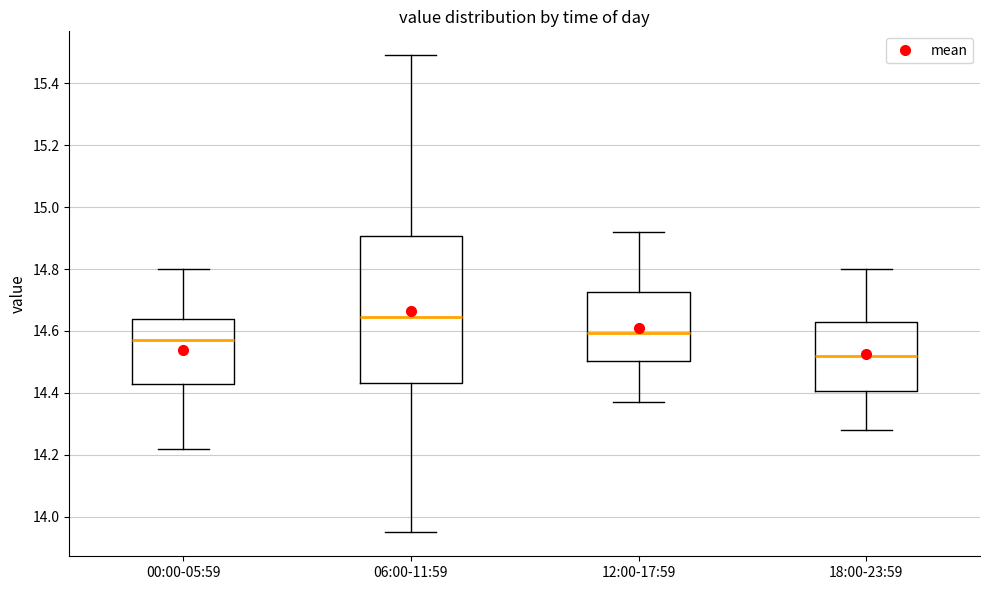

Which box is the tallest, from its lower edge to its upper edge?

06:00-11:59